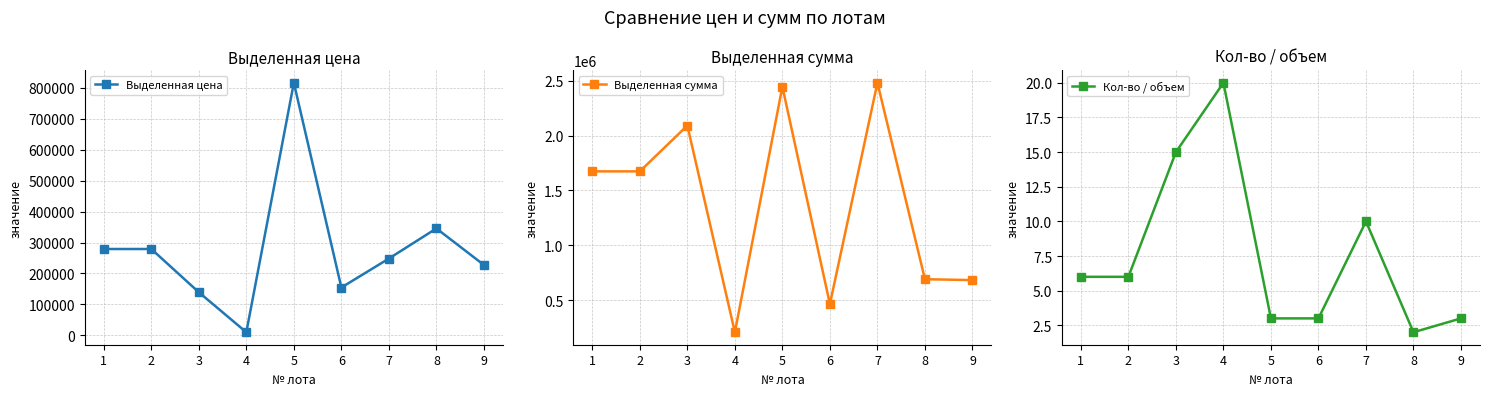

What is the smallest value displayed?

2